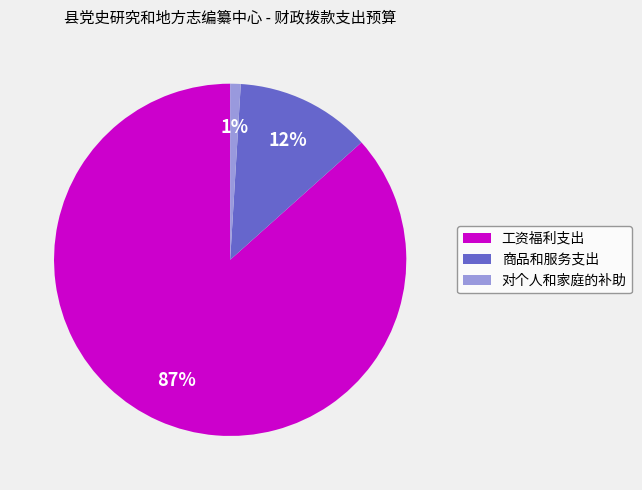

Is there a majority slice in this chart?

Yes